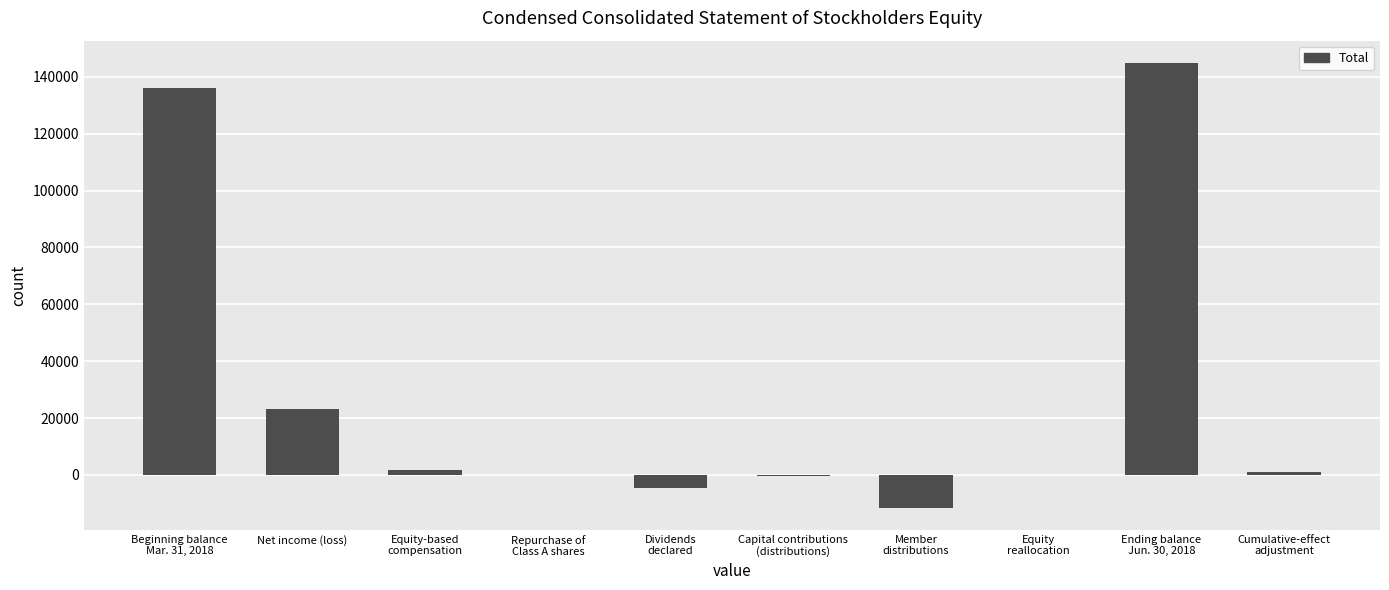

What is the greatest value displayed?

144925